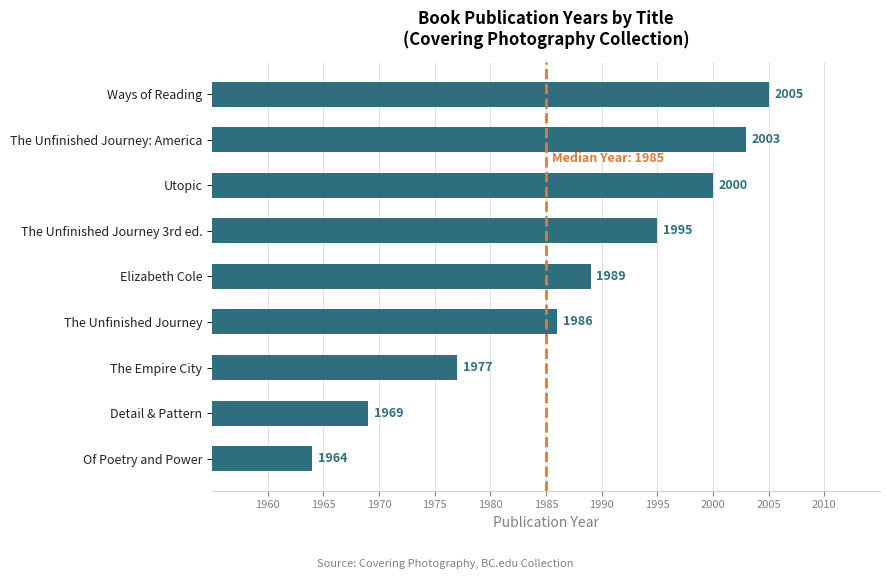

The value at The Unfinished Journey 3rd ed. is 1056. True or false?

False